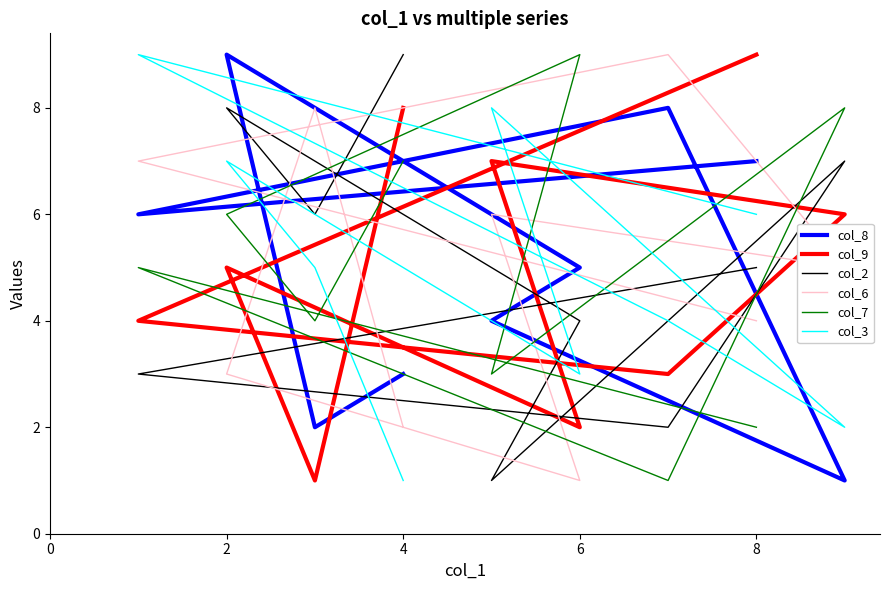

At which label does col_6 reach its minimum?

6